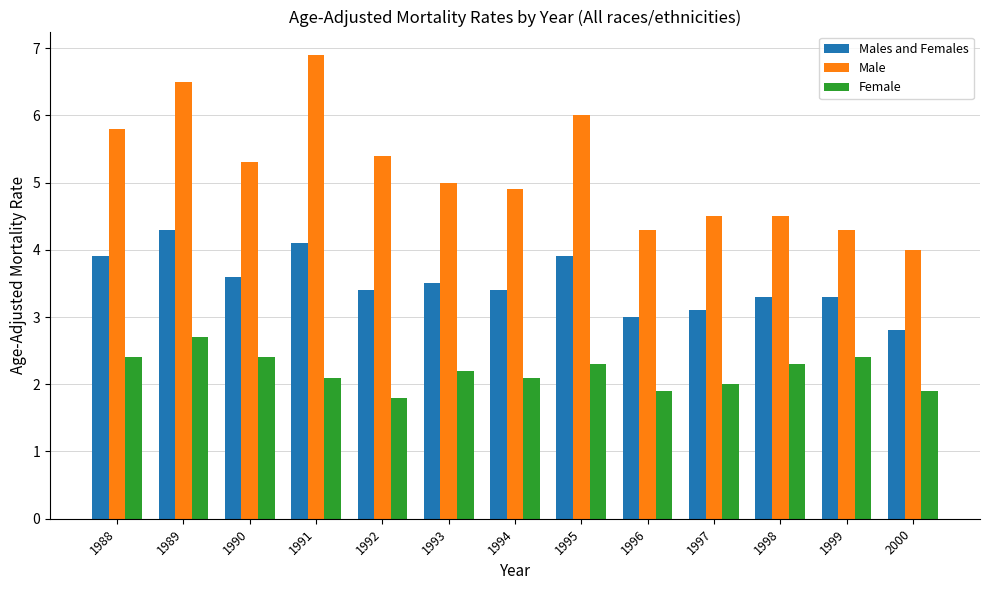

Does the chart contain stacked bars?

No